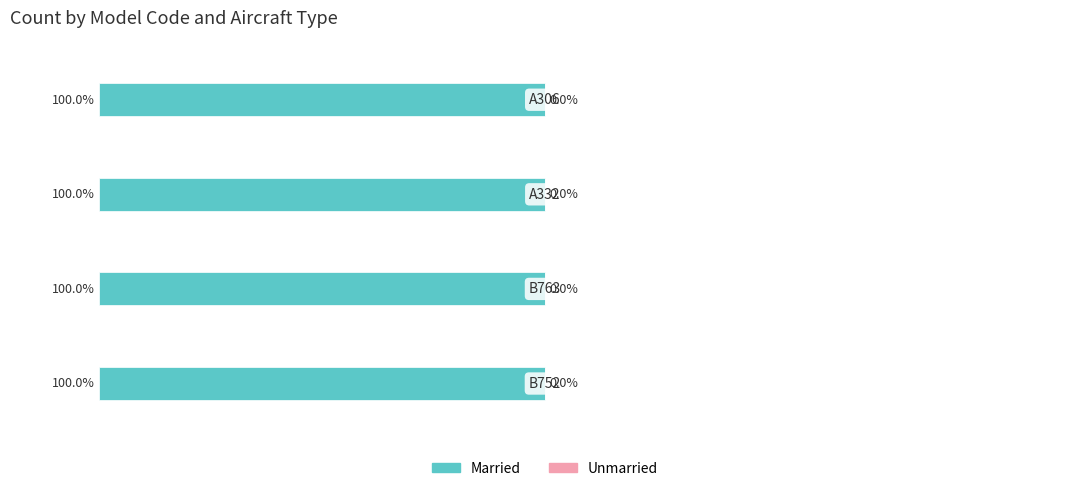

Which series changed the most between B763 and A332?

Married